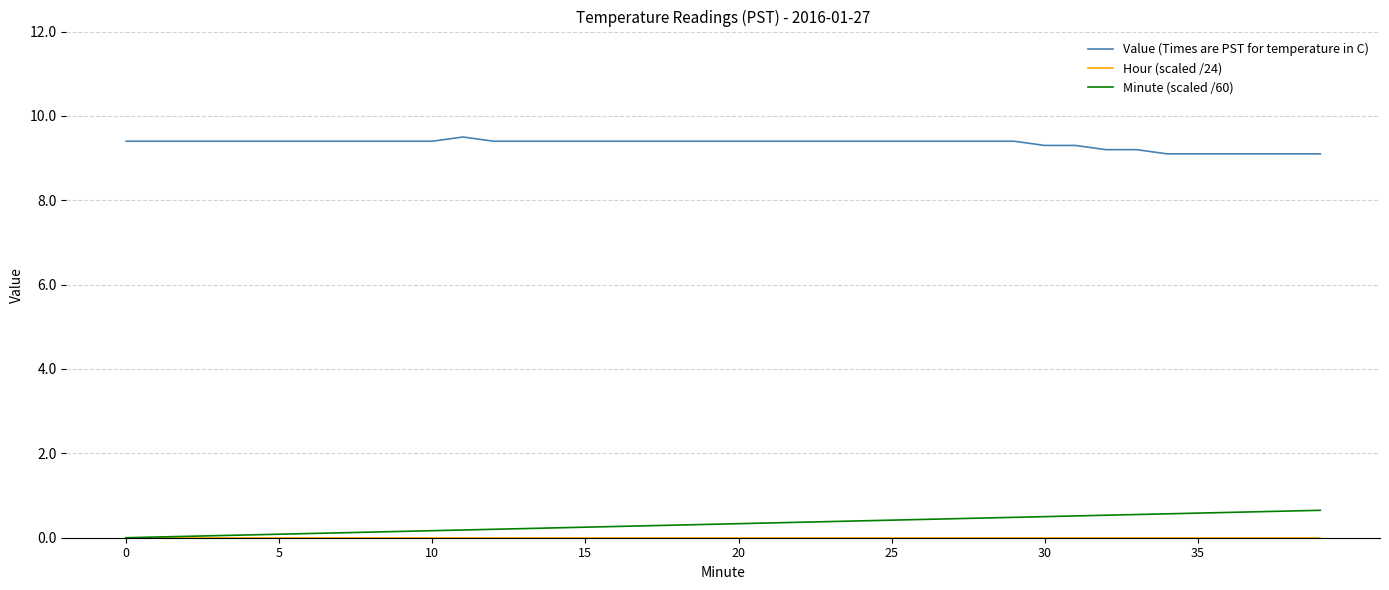

How many lines are shown in the chart?

3